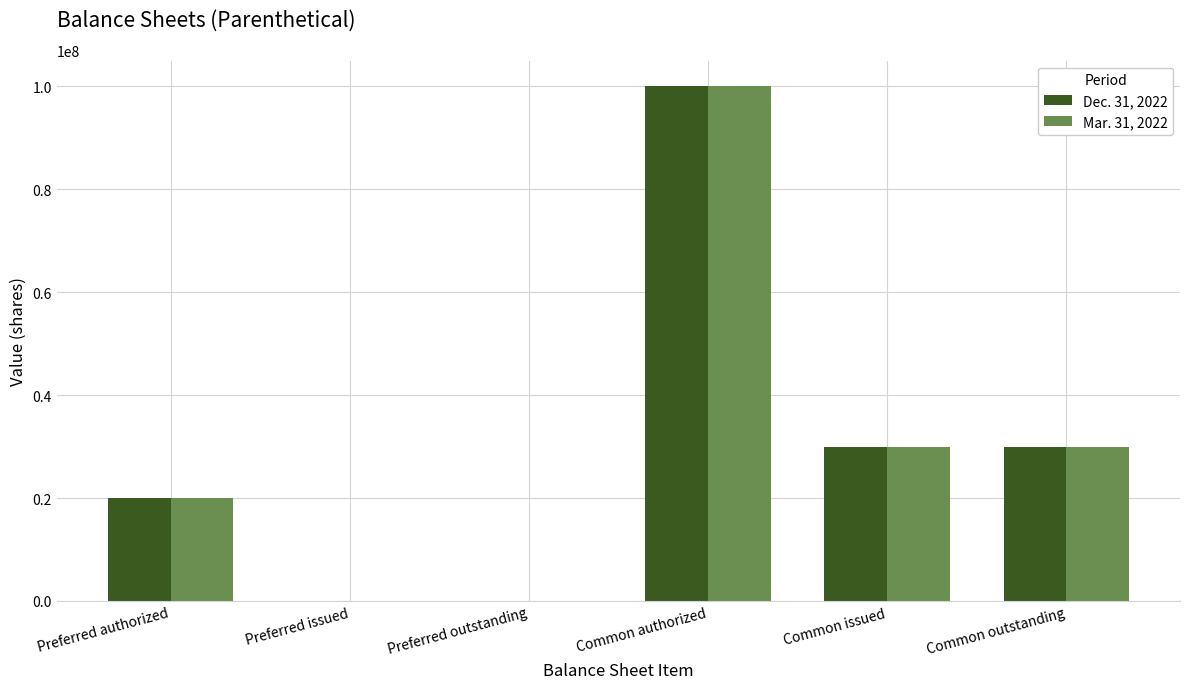

Is it true that Mar. 31, 2022 equals 53451446 at Preferred outstanding?

False